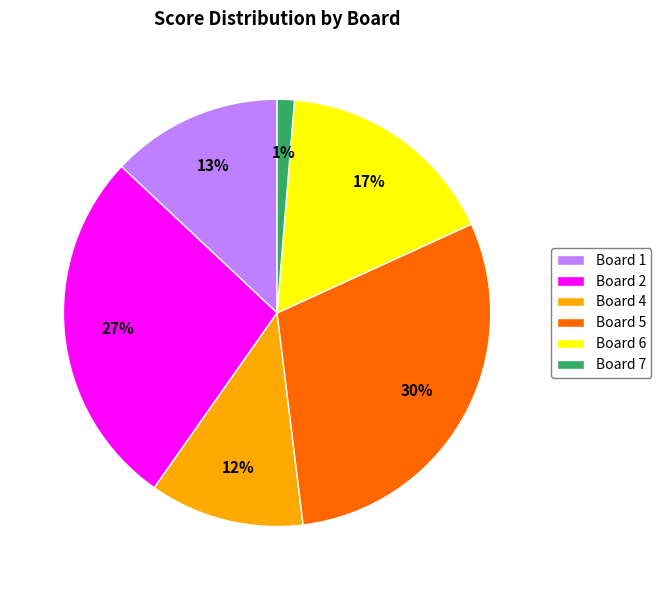

Is there a majority slice in this chart?

No